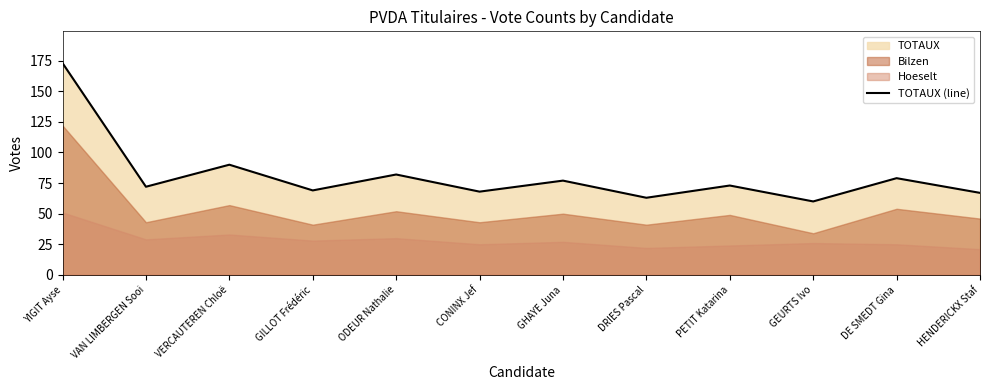

What is the sum of all values?

973